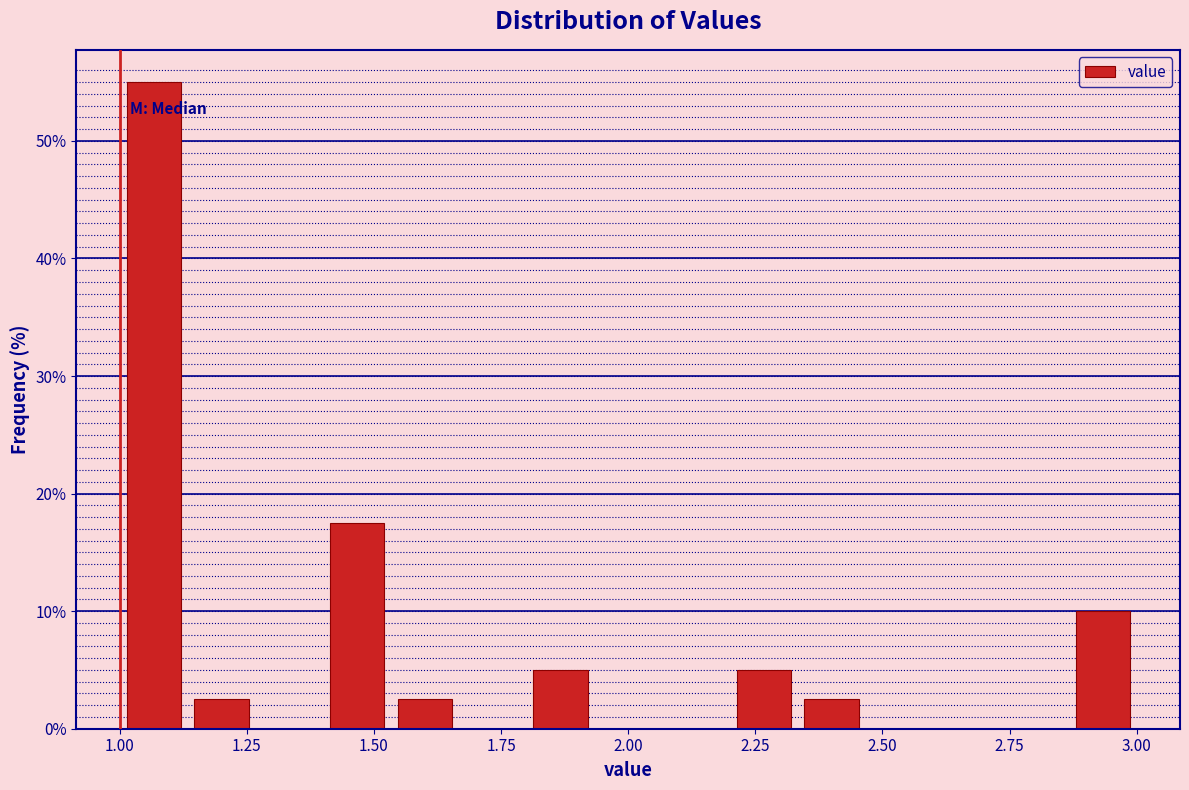

Around what value on the x-axis is the tallest bar? Give the approximate position of its centre, as read against the axis.

1.05